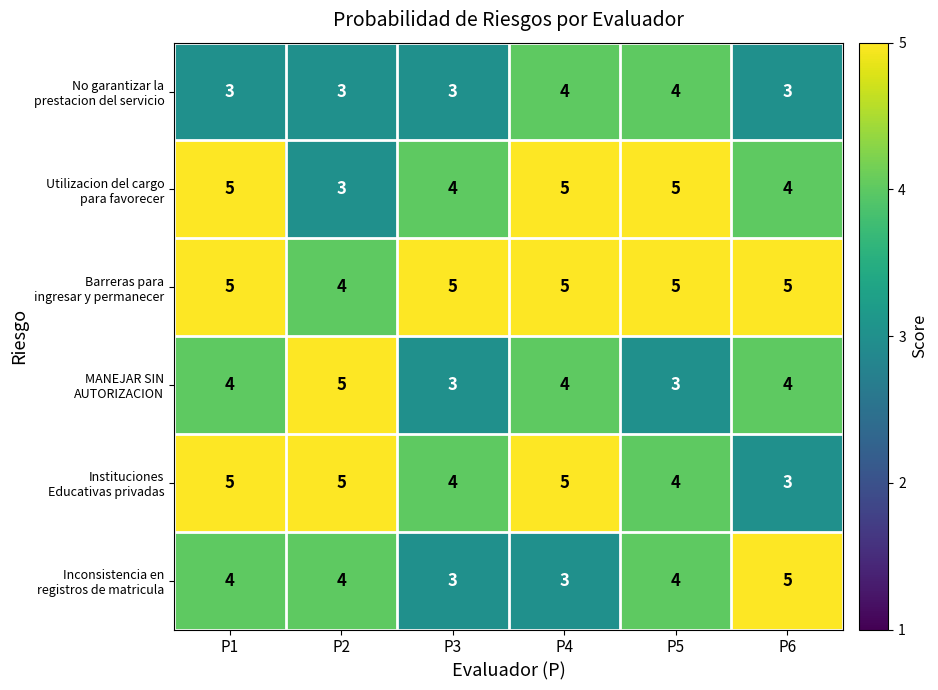

What is the total value across all series at P5?

25